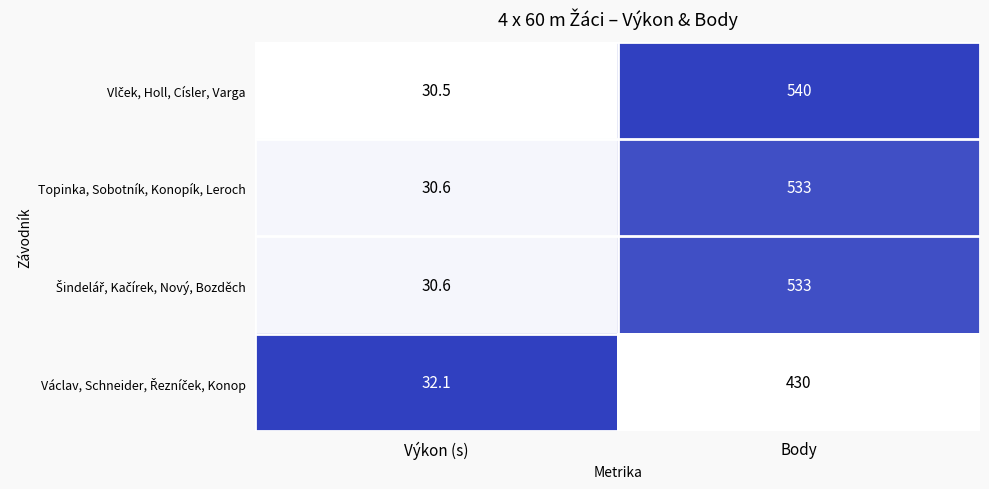

At which category does the chart reach its minimum across all series?

Výkon (s)